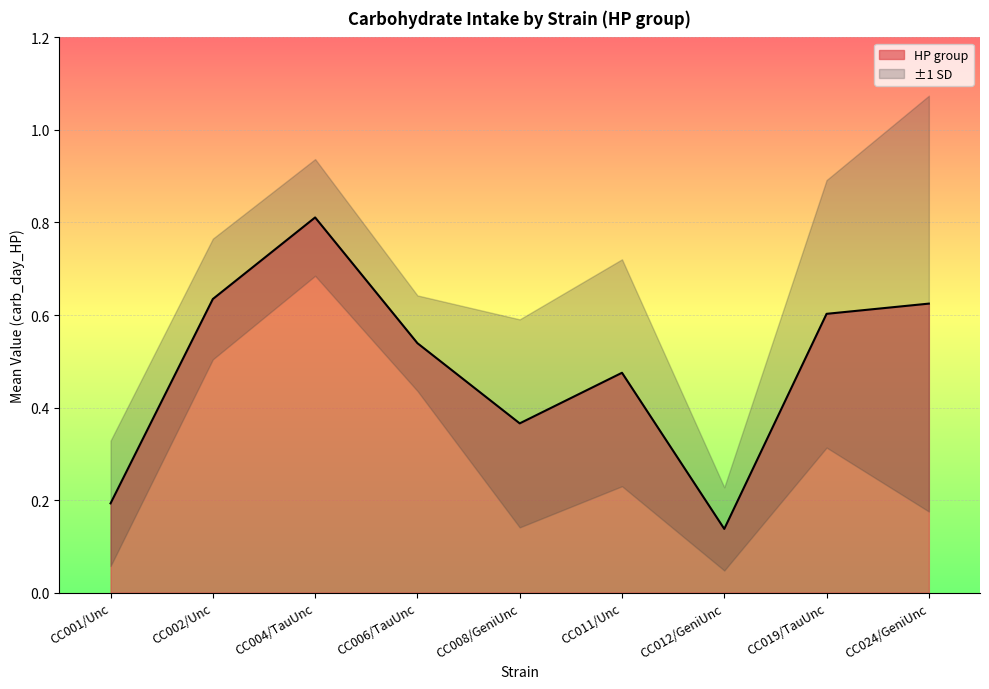

The value of HP group at CC011/Unc is 0.6. True or false?

False